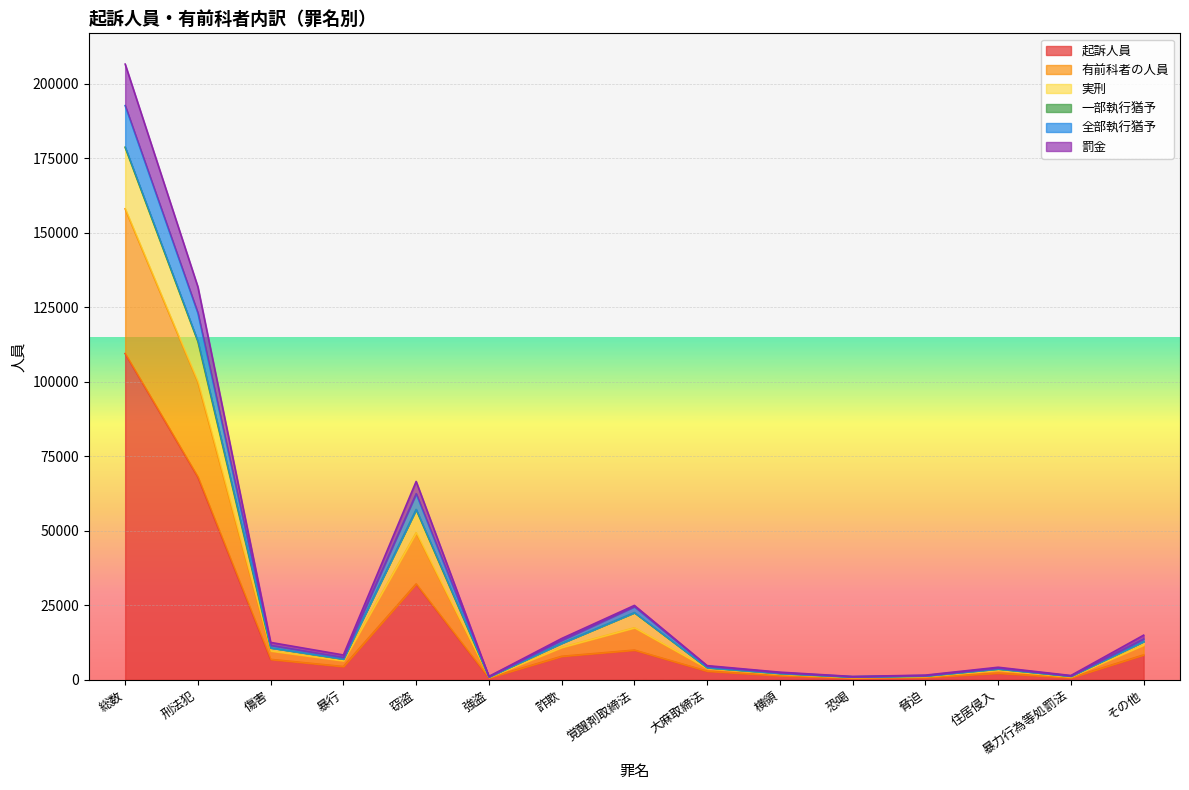

True or false: 実刑 and 全部執行猶予 intersect in this chart.

False